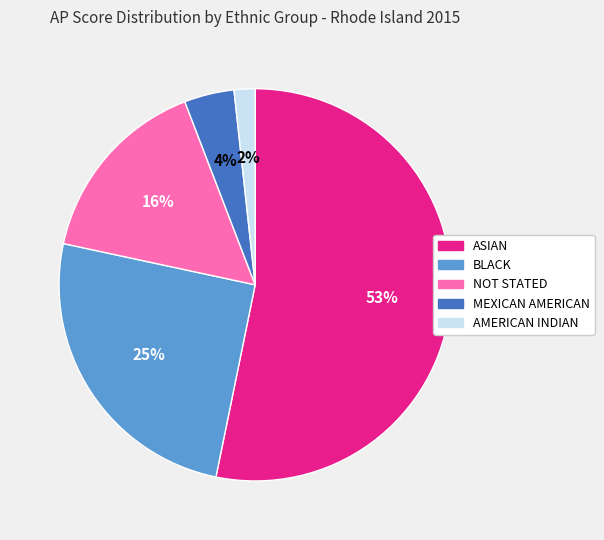

Which category accounts for the majority?

ASIAN